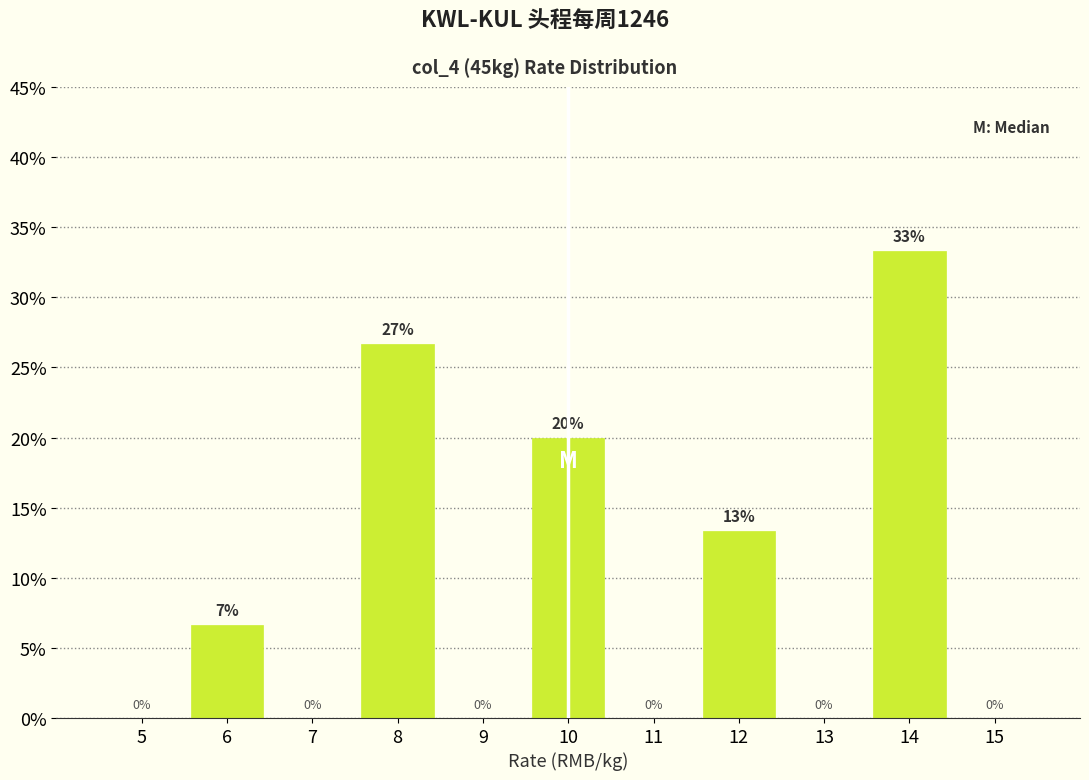

Over which range of the x-axis is the bar tallest?

13.5 to 14.5